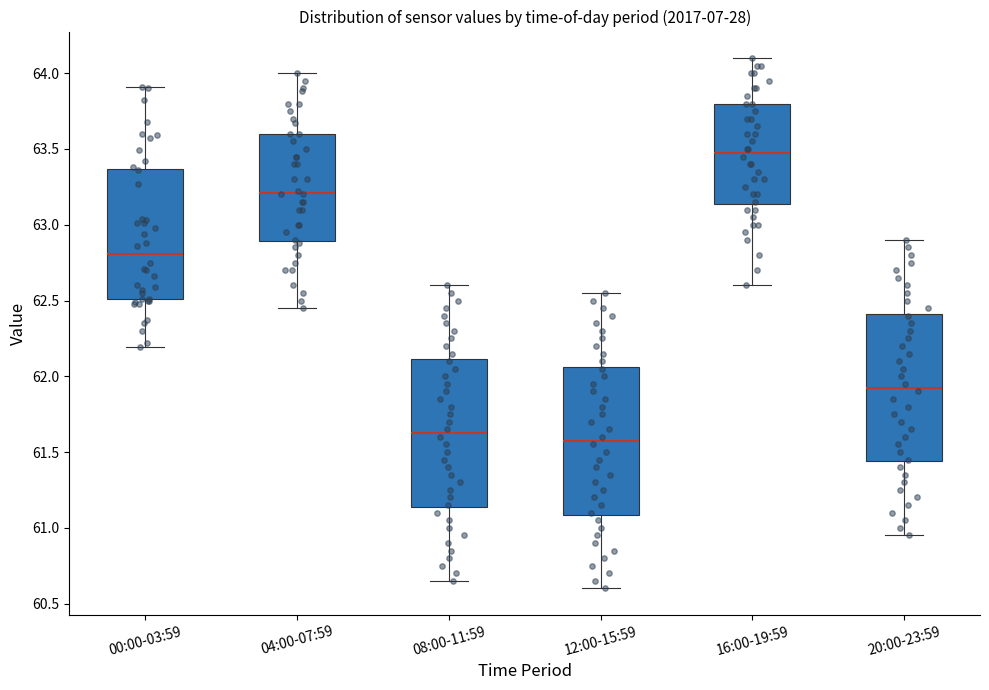

Reading left to right, transcribe this box plot: for each box, give where its median line is, the range the box spans, and where its two whiskers end, as read against the y-axis. The values are not printed on the chart, so give them approximately, as read against the axis.

00:00-03:59: median 62.80, box 62.50 to 63.35, whiskers 62.20 to 63.90
04:00-07:59: median 63.20, box 62.90 to 63.60, whiskers 62.45 to 64.00
08:00-11:59: median 61.65, box 61.15 to 62.10, whiskers 60.65 to 62.60
12:00-15:59: median 61.60, box 61.10 to 62.05, whiskers 60.60 to 62.55
16:00-19:59: median 63.50, box 63.15 to 63.80, whiskers 62.60 to 64.10
20:00-23:59: median 61.95, box 61.45 to 62.40, whiskers 60.95 to 62.90